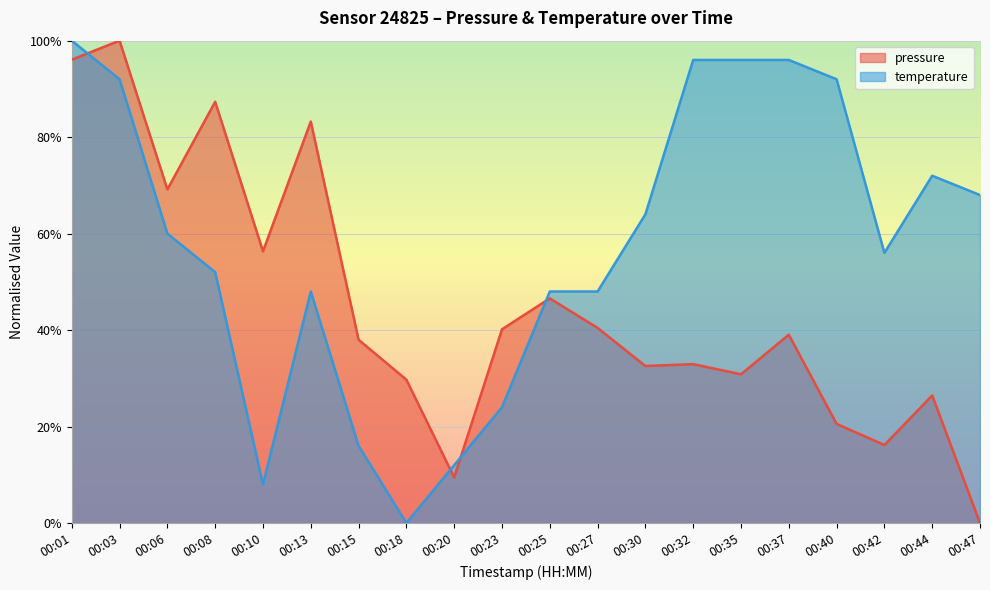

At how many categories does at least one series exceed 11?

20